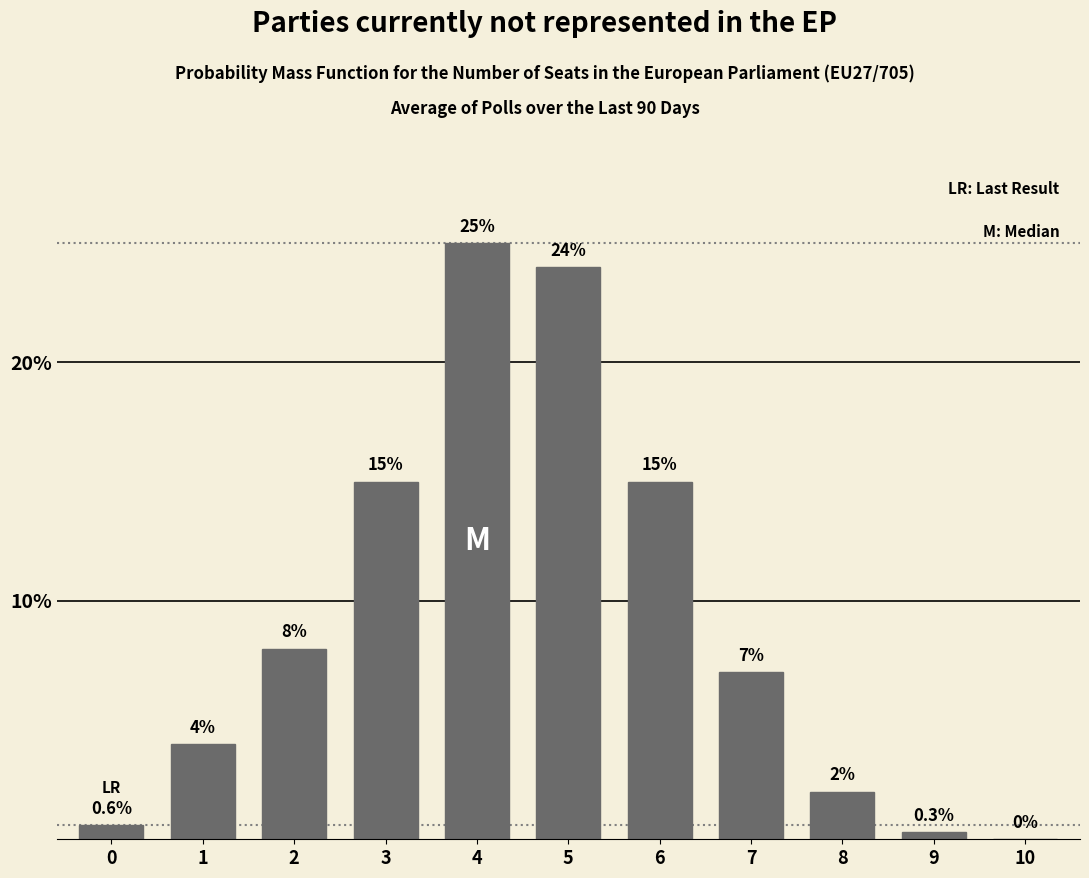

Reading left to right, extract all data points from this chart.

0=0.6	1=4.0	2=8.0	3=15.0	4=25.0	5=24.0	6=15.0	7=7.0	8=2.0	9=0.3	10=0.0